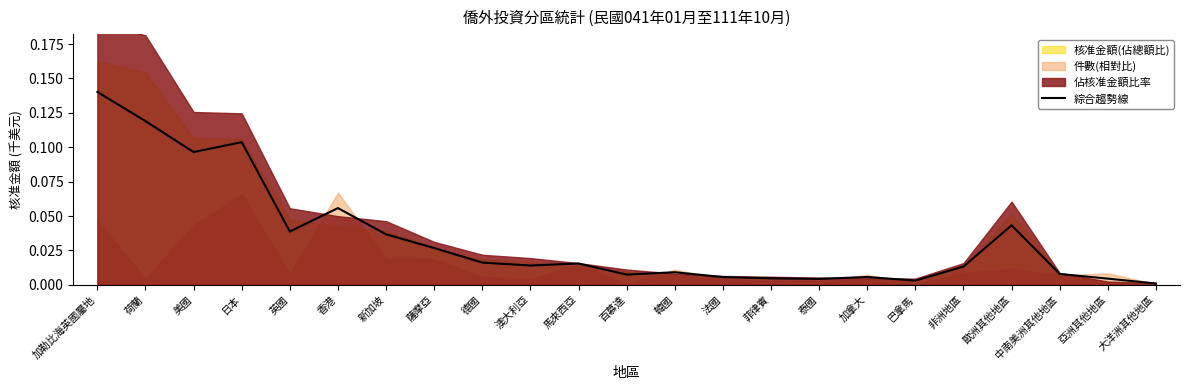

Between 法國 and 韓國, which is larger?

韓國